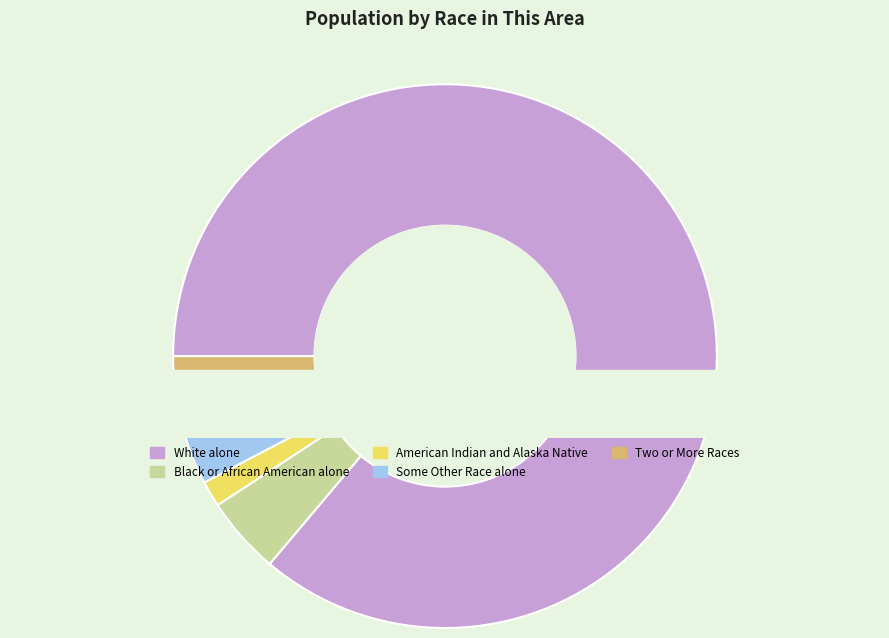

The American Indian and Alaska Native slice represents 9% of the pie. True or false?

False